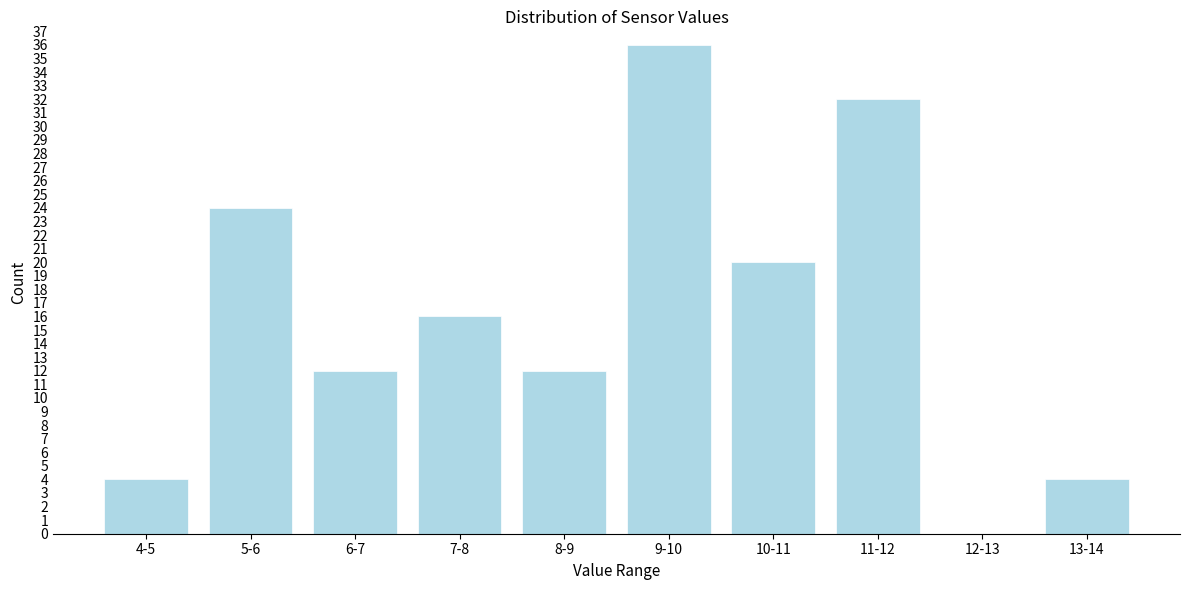

Reading right to left, transcribe all the data shown in this chart.

13-14=4	12-13=0	11-12=32	10-11=20	9-10=36	8-9=12	7-8=16	6-7=12	5-6=24	4-5=4